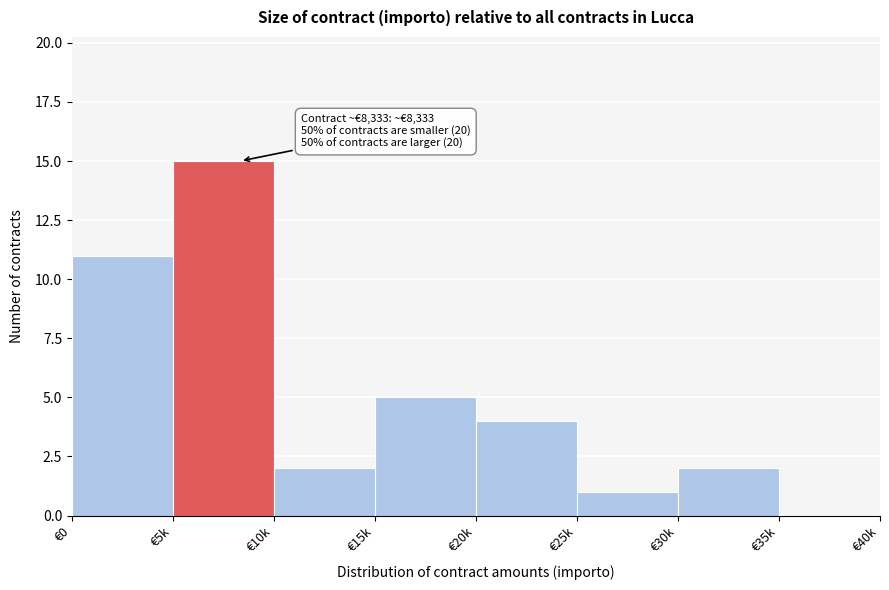

Reading right to left, what are all the values shown in this chart?

€35k=0	€30k=2	€25k=1	€20k=4	€15k=5	€10k=2	€5k=15	€0=11